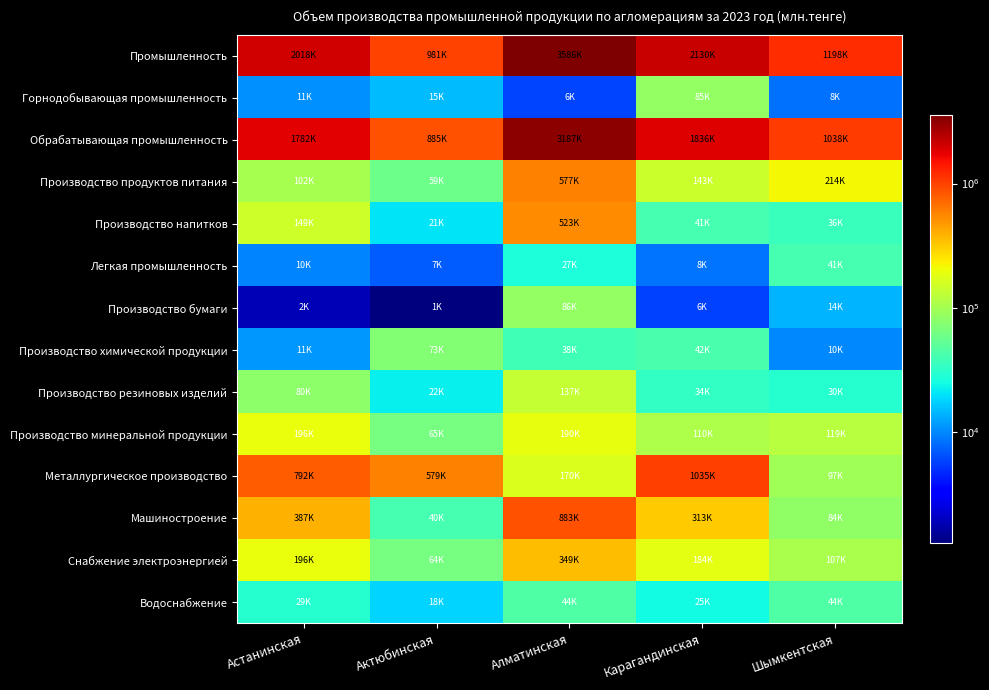

What is the difference between the highest and lowest values at Актюбинская?

979673.1